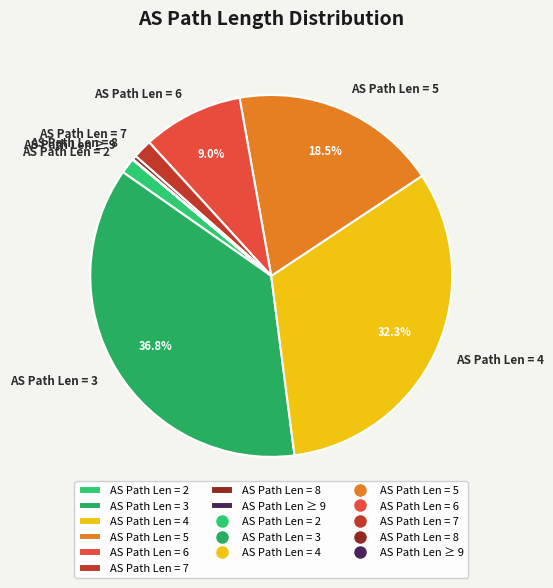

Which category has the biggest portion of the pie?

AS Path Len = 3